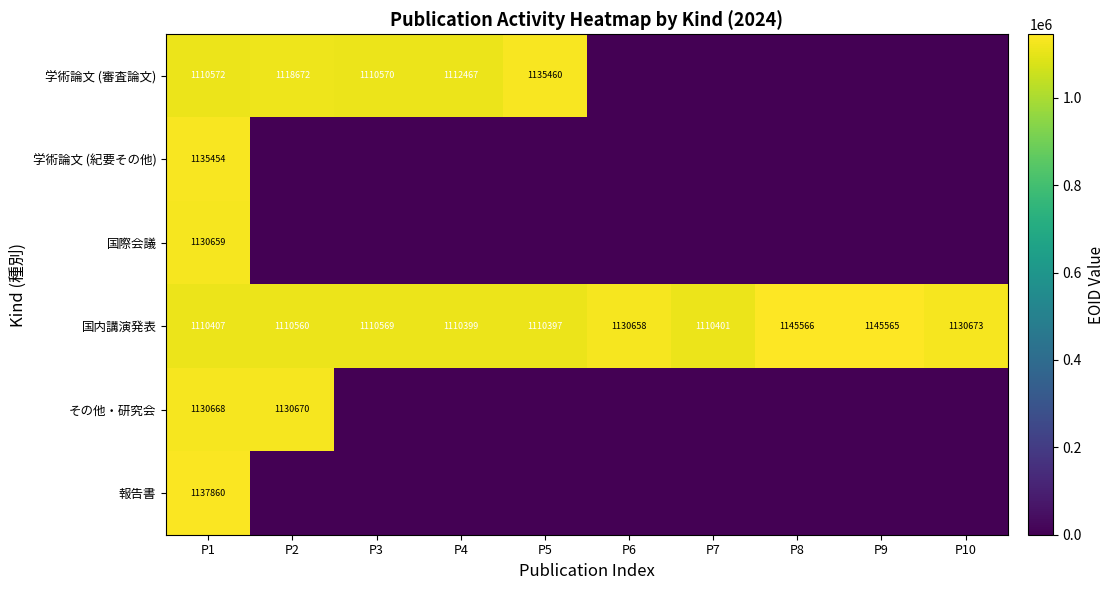

Rank the series at P1 from highest to lowest value.

報告書, 学術論文 (紀要その他), その他・研究会, 国際会議, 学術論文 (審査論文), 国内講演発表